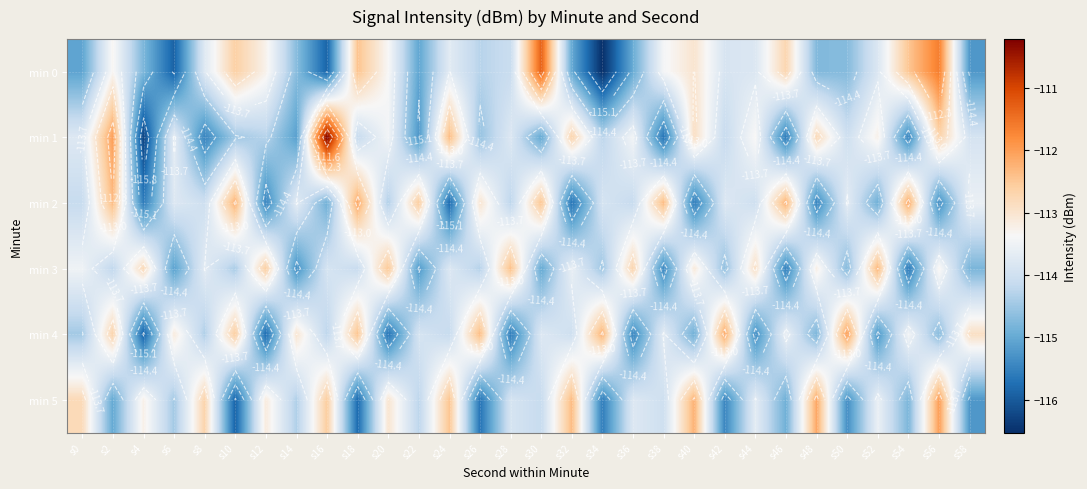

At which category is the sum across all series the highest?

s2